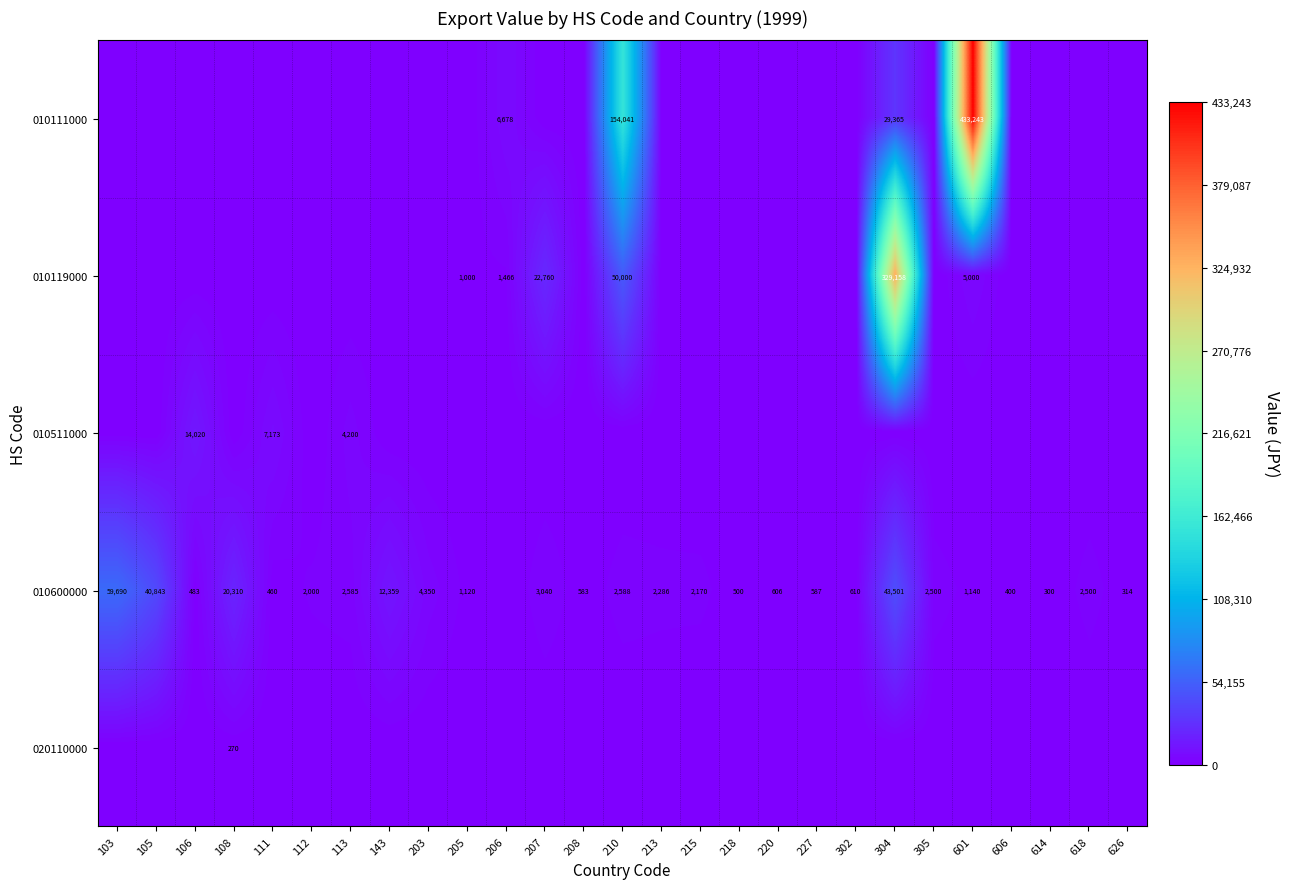

Is it true that 010111000 equals 154041 at 210?

True